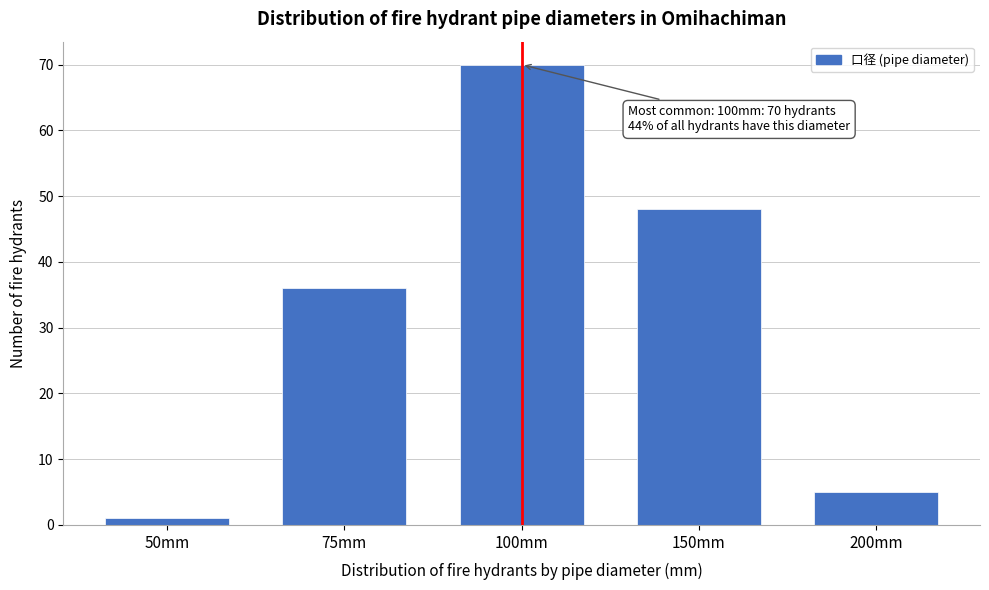

Reading left to right, transcribe all the data shown in this chart.

1	36	70	48	5